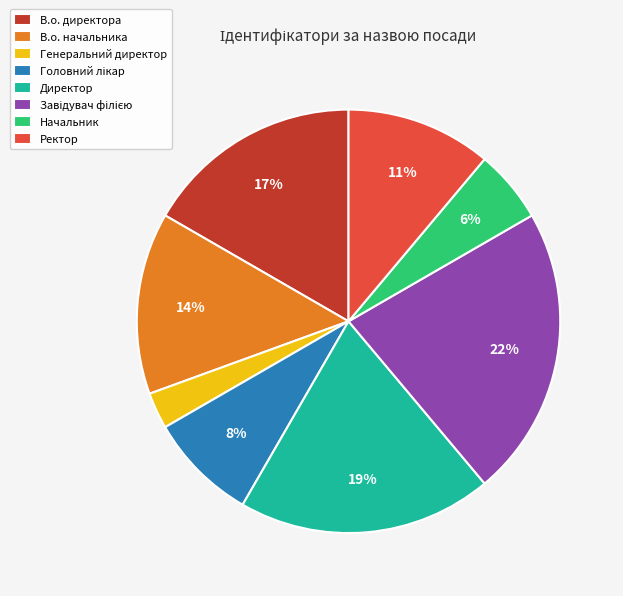

To the nearest percent, what is the difference between the largest and smallest slice percentages?

19%